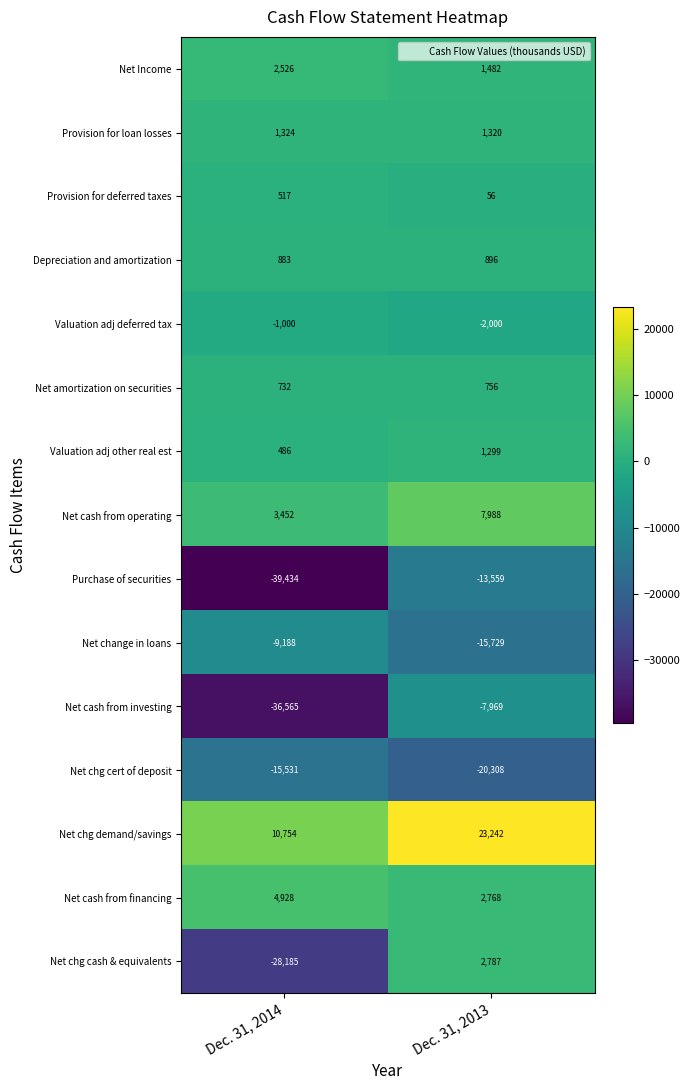

What is the total value across all series at Dec. 31, 2014?

-104301